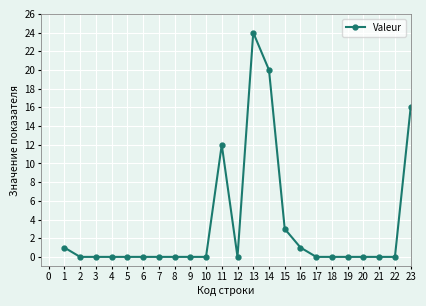

What is the value of the 15th point from the left?

3